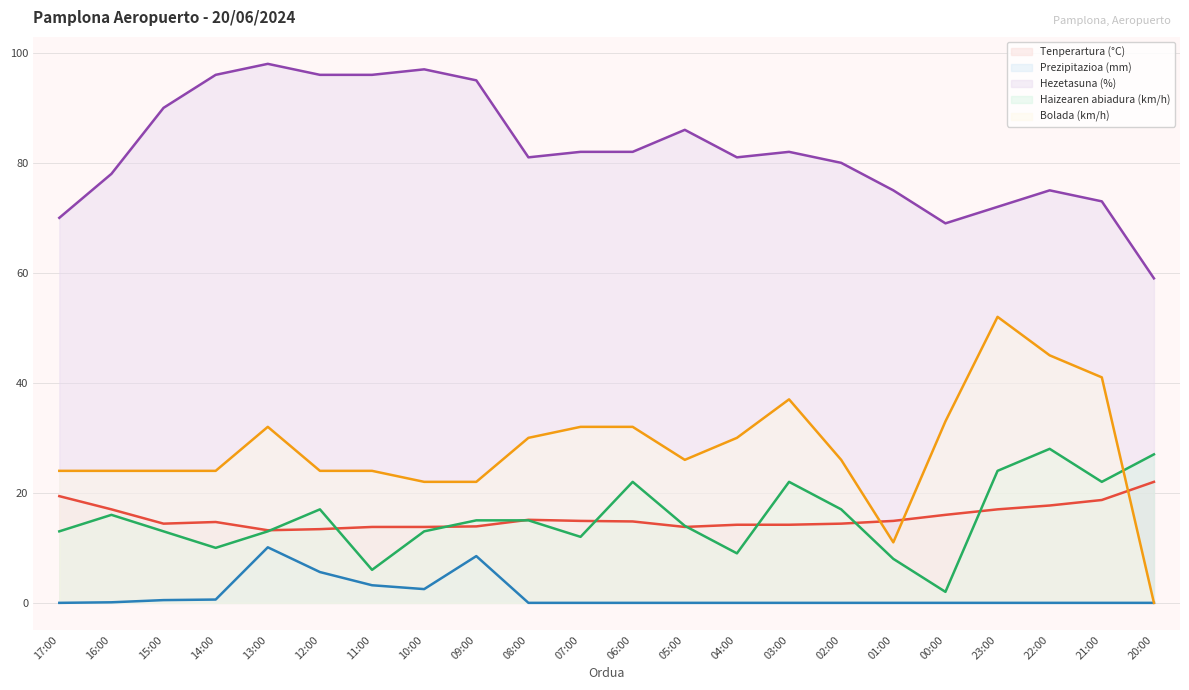

Which category has the lowest value in the Haizearen abiadura (km/h) series?

00:00